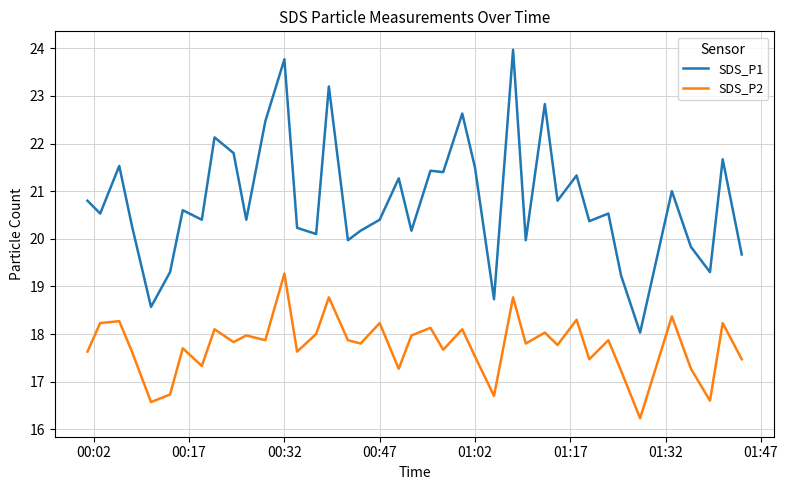

Rank the series by their maximum value, from highest to lowest.

SDS_P1, SDS_P2